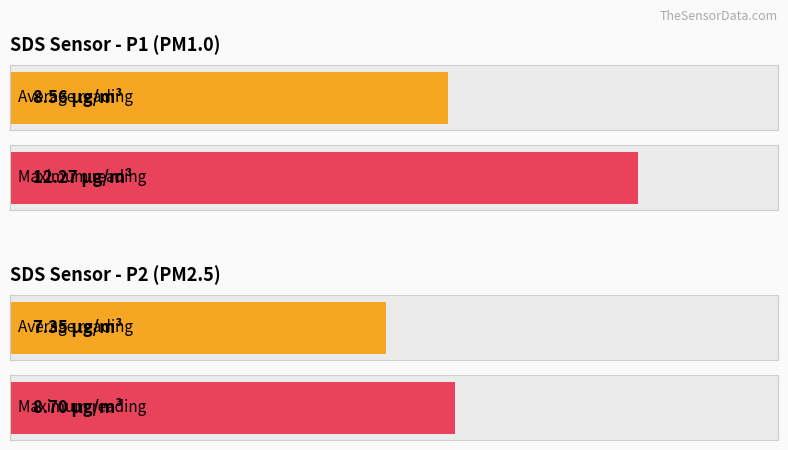

What is the average value of the SDS_P2 series?

7.3